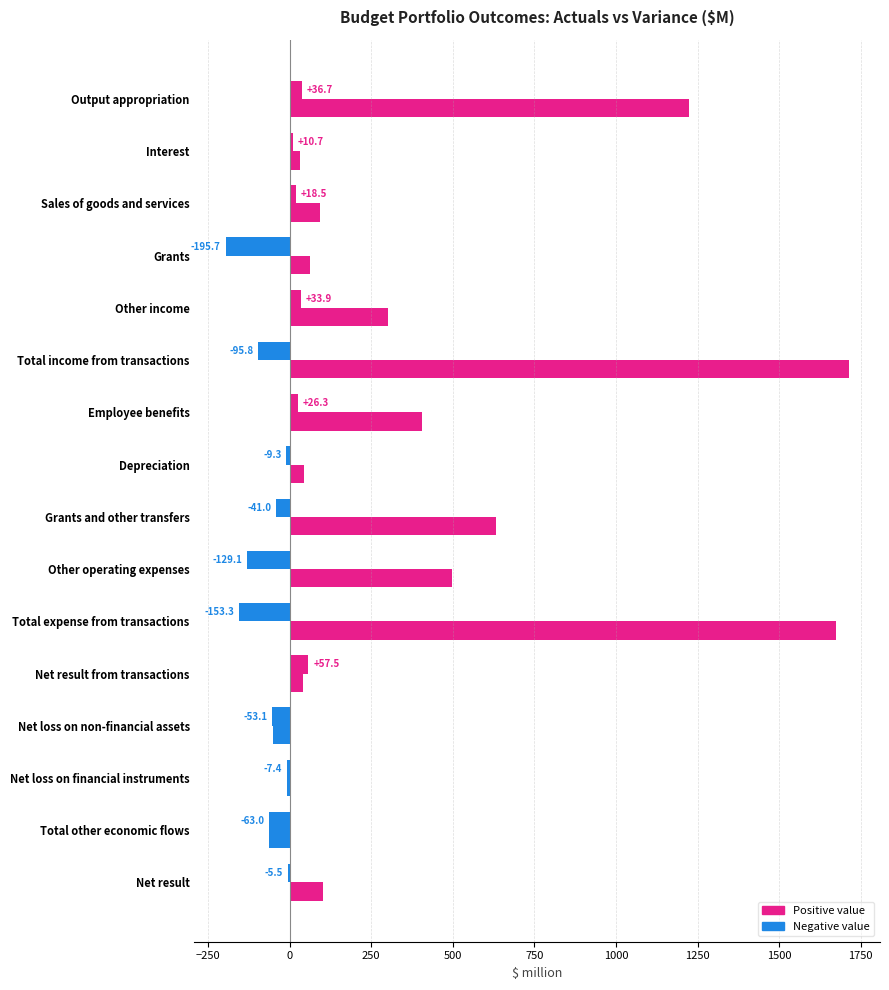

What is the greatest value displayed?

1713.4